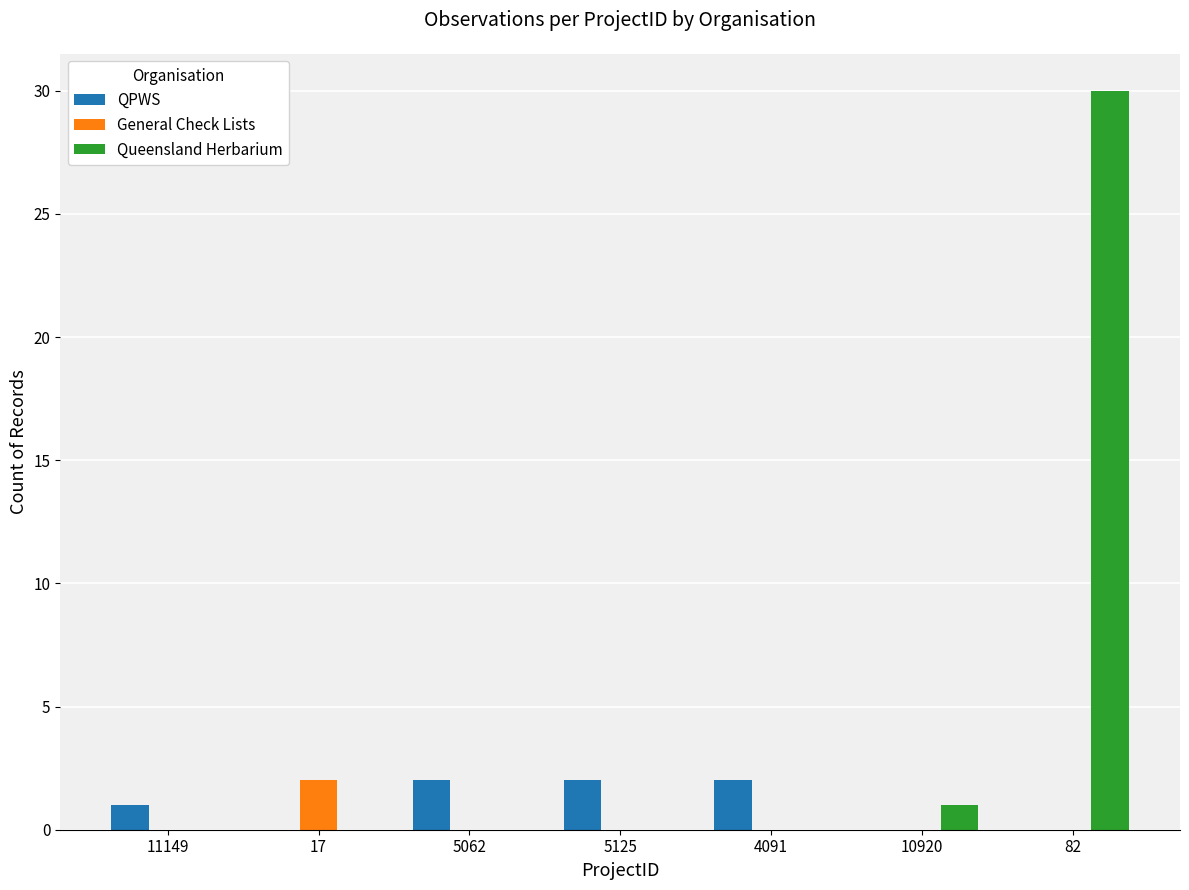

What is the highest value of the Queensland Herbarium series?

30